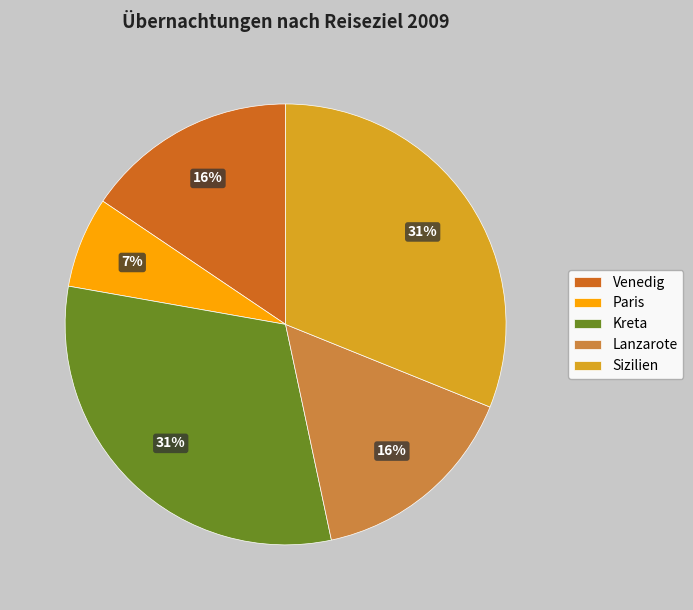

Does Kreta account for over 50% of the chart?

No